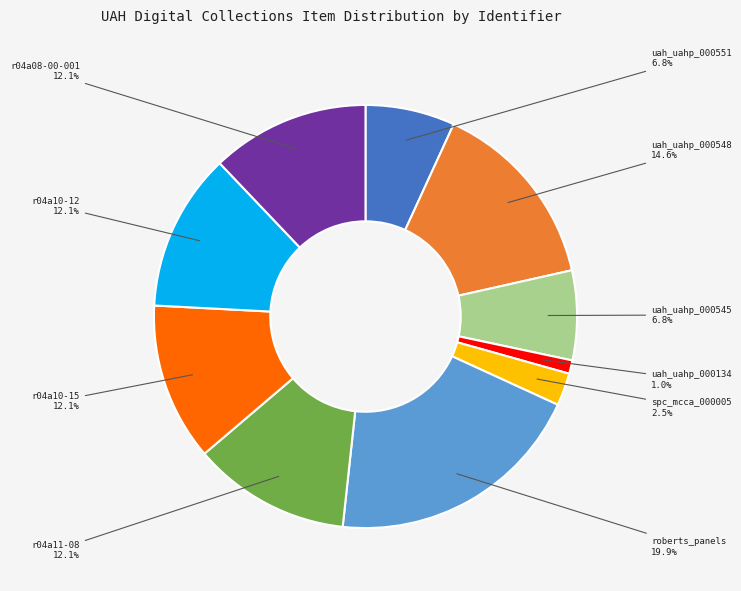

To the nearest percent, what is the difference between the r04a10-12 and uah_uahp_000551 slice percentages?

5%